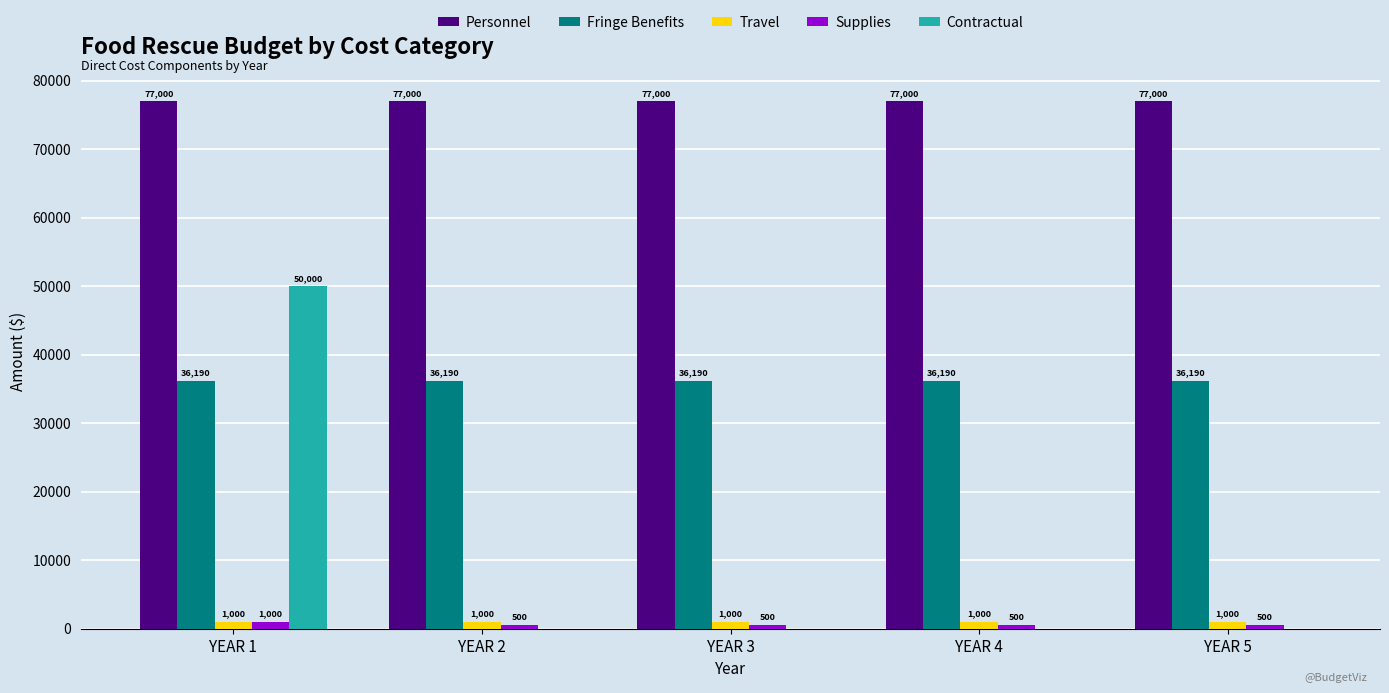

The Personnel series shows 77000 at YEAR 3. True or false?

True